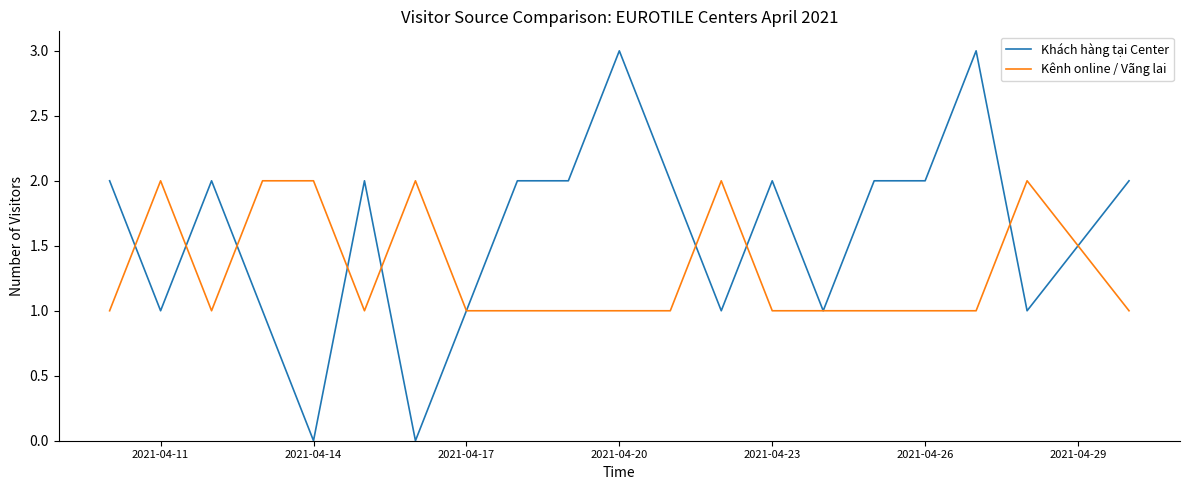

Which series has the largest range (max minus min)?

Khách hàng tại Center